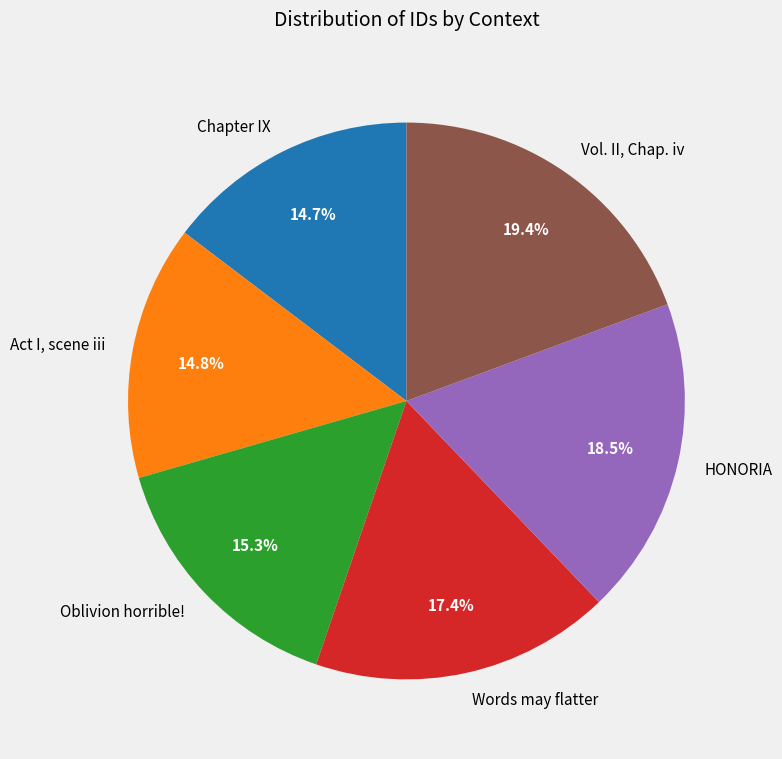

The Words may flatter slice represents 27% of the pie. True or false?

False